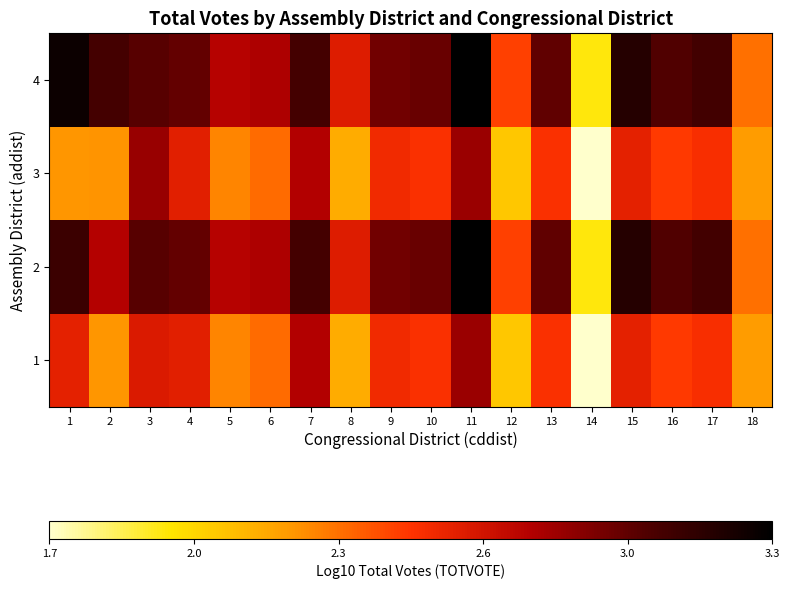

What is the total value across all series at 17?

11.1